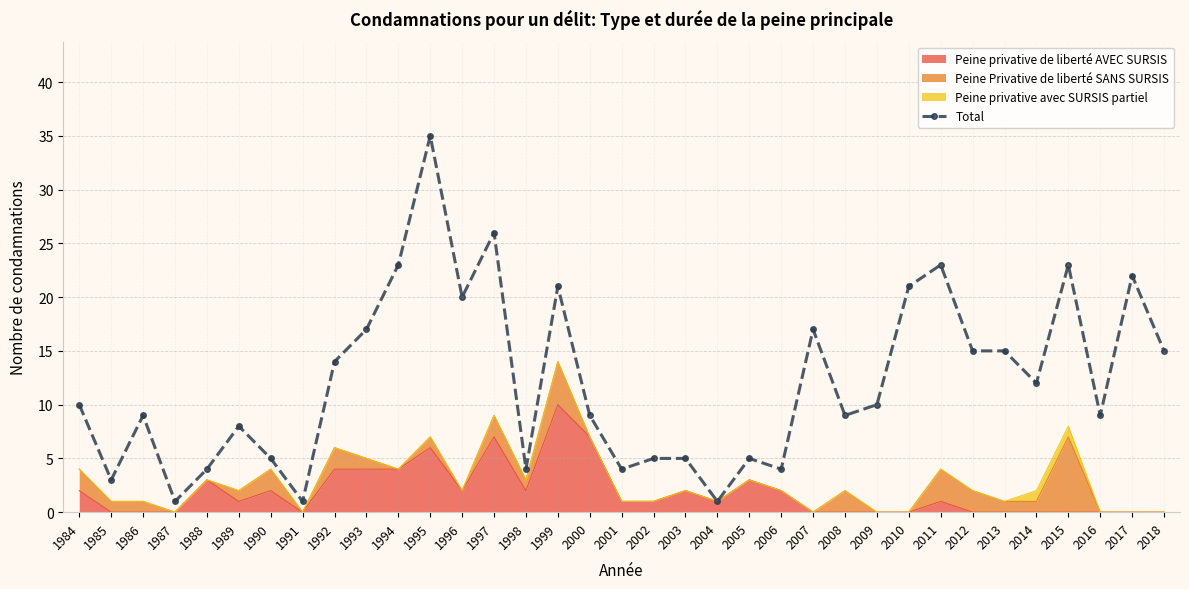

How many categories are shown in the chart?

35